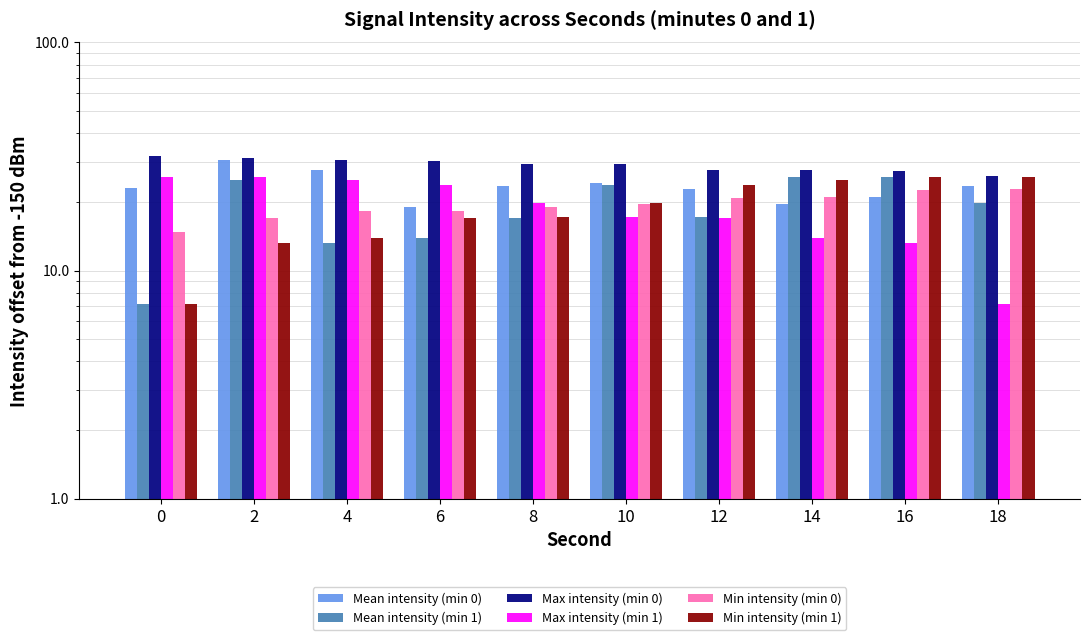

Which has a higher value, 18 or 14?

18